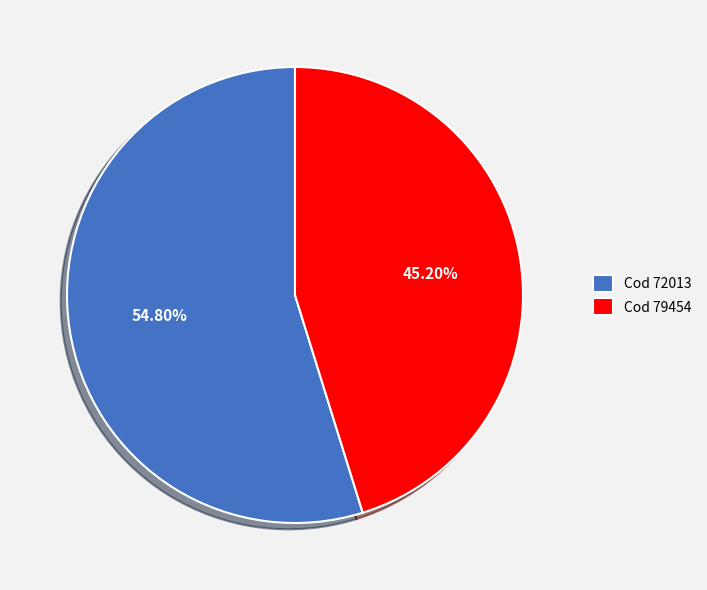

Is there a majority slice in this chart?

Yes